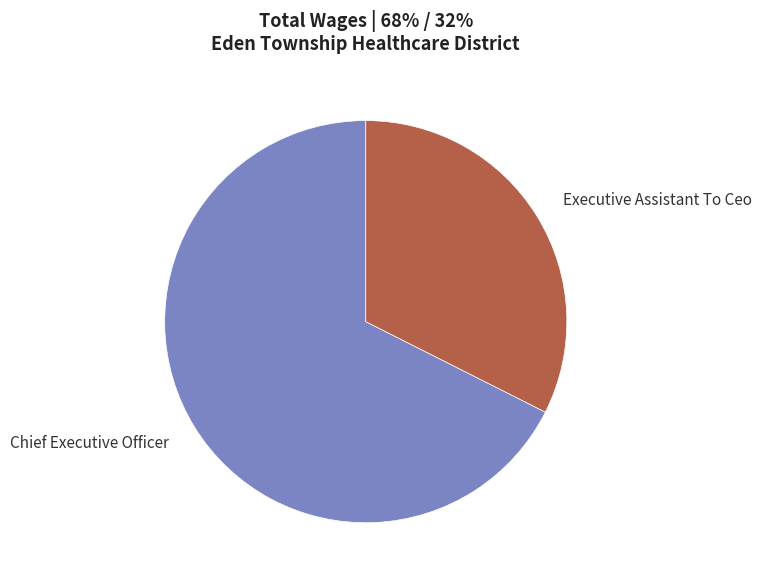

Rank the categories by value from highest to lowest.

Chief Executive Officer, Executive Assistant To Ceo